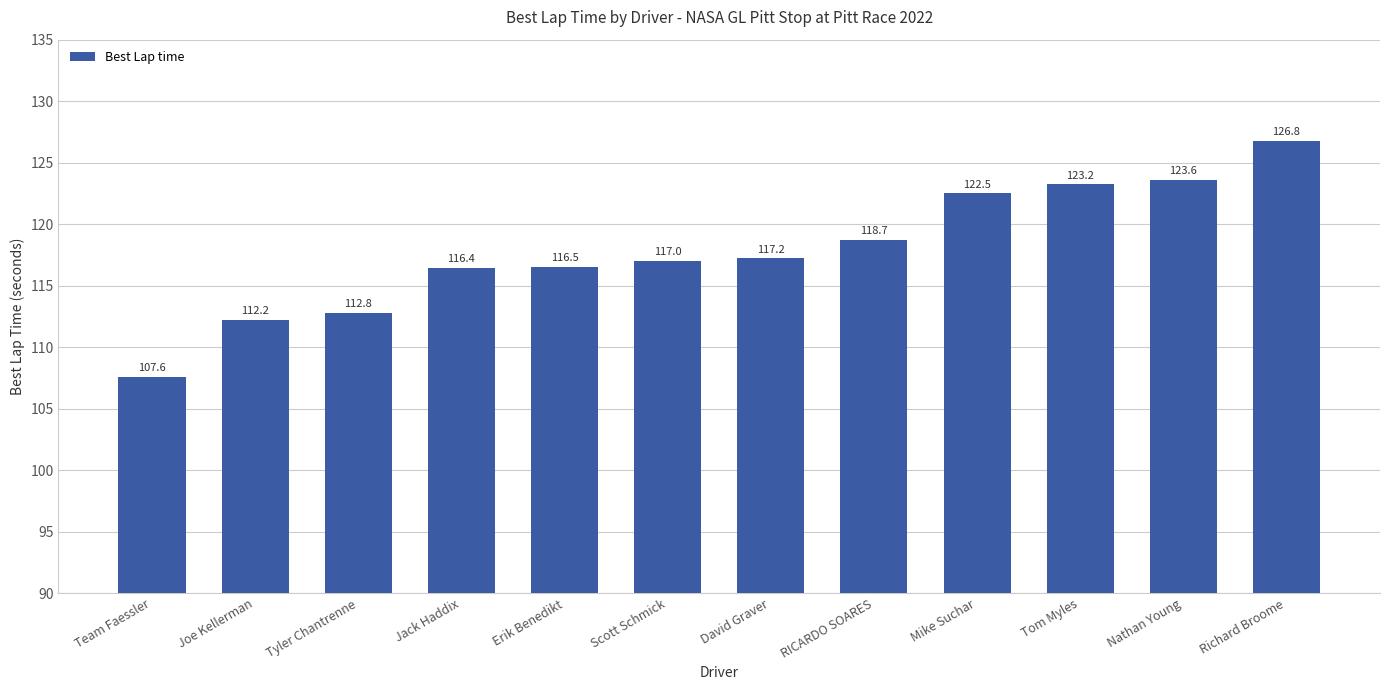

The value at RICARDO SOARES is 118.7. True or false?

True